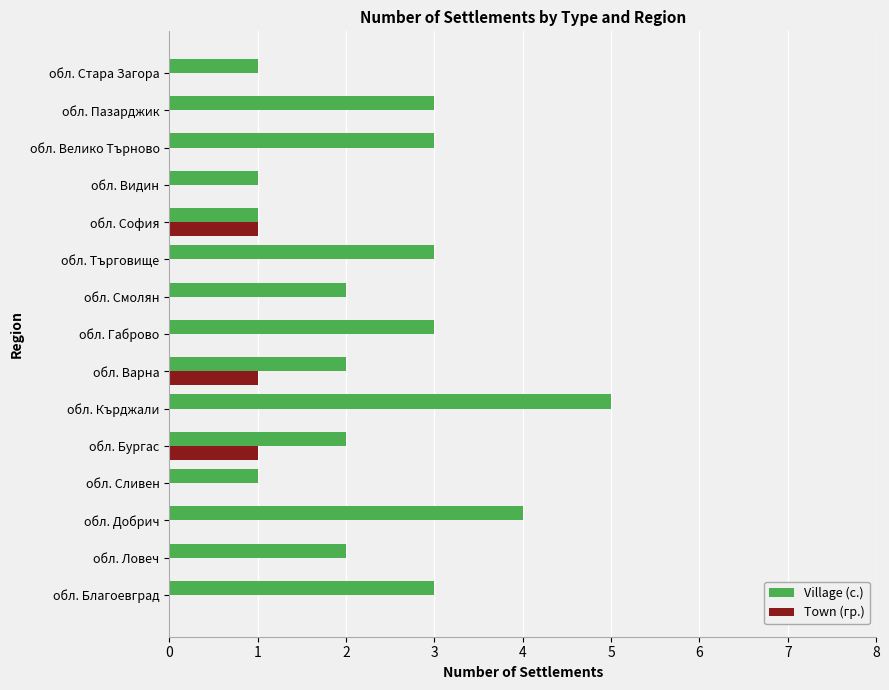

Is the value of Town (гр.) at обл. Сливен greater than the value of Village (с.) at обл. Видин?

No